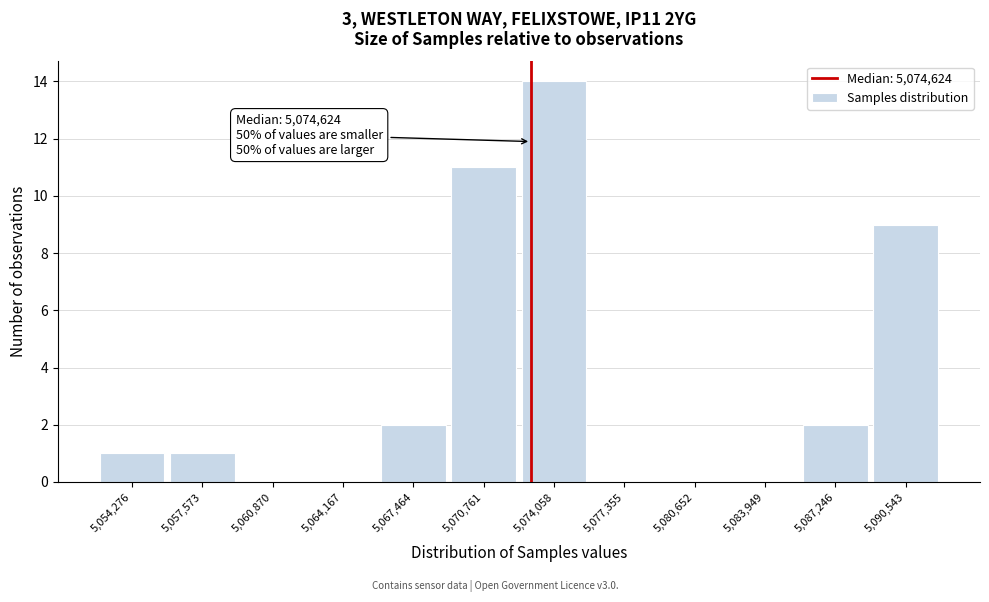

Reading left to right, what are all the values shown in this chart?

5,054,276=1	5,057,573=1	5,060,870=0	5,064,167=0	5,067,464=2	5,070,761=11	5,074,058=14	5,077,355=0	5,080,652=0	5,083,949=0	5,087,246=2	5,090,543=9